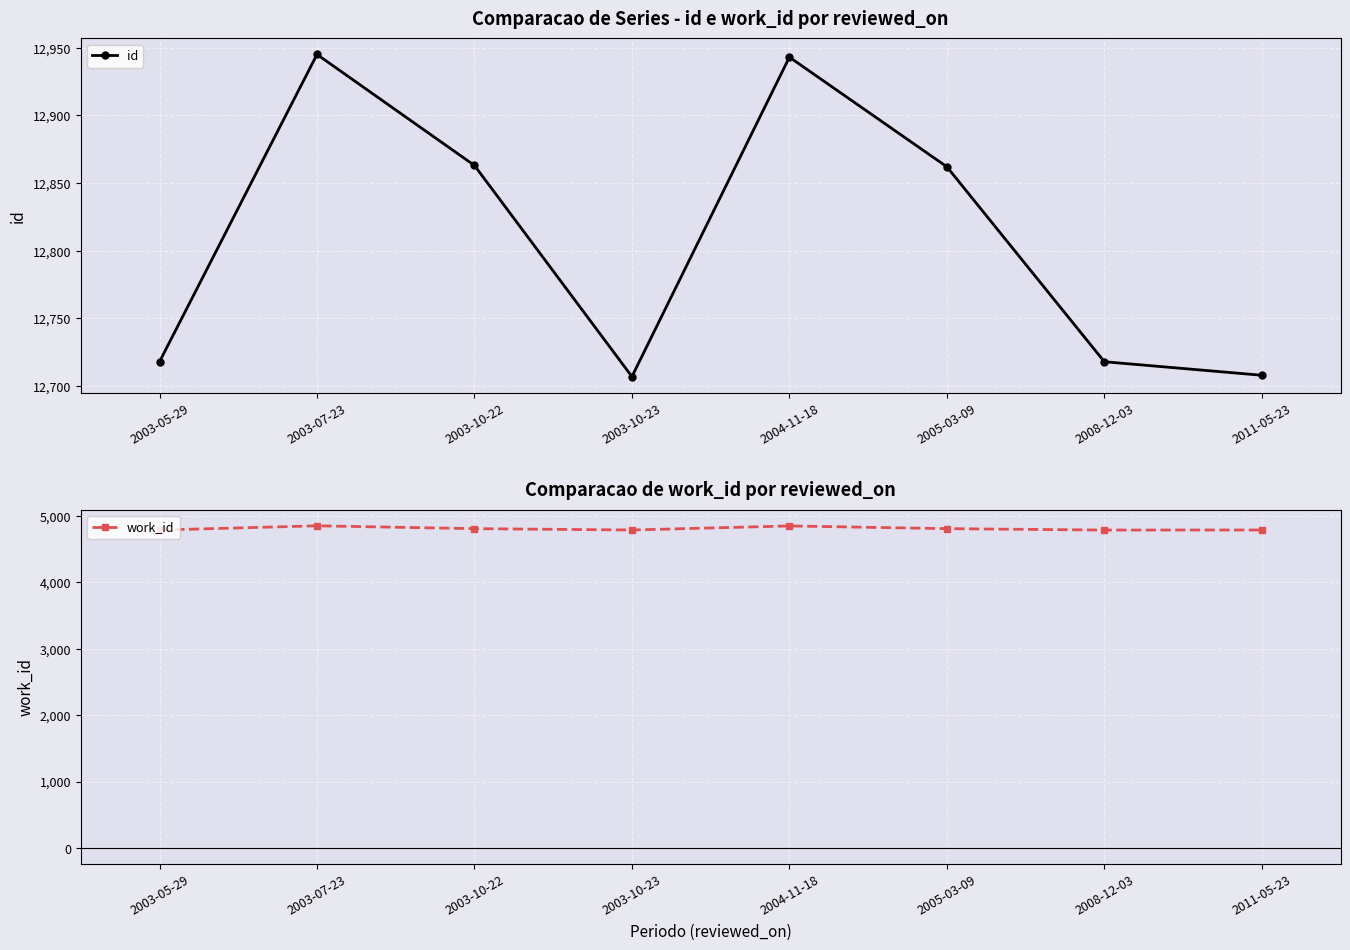

What position from the left is 2005-03-09?

6